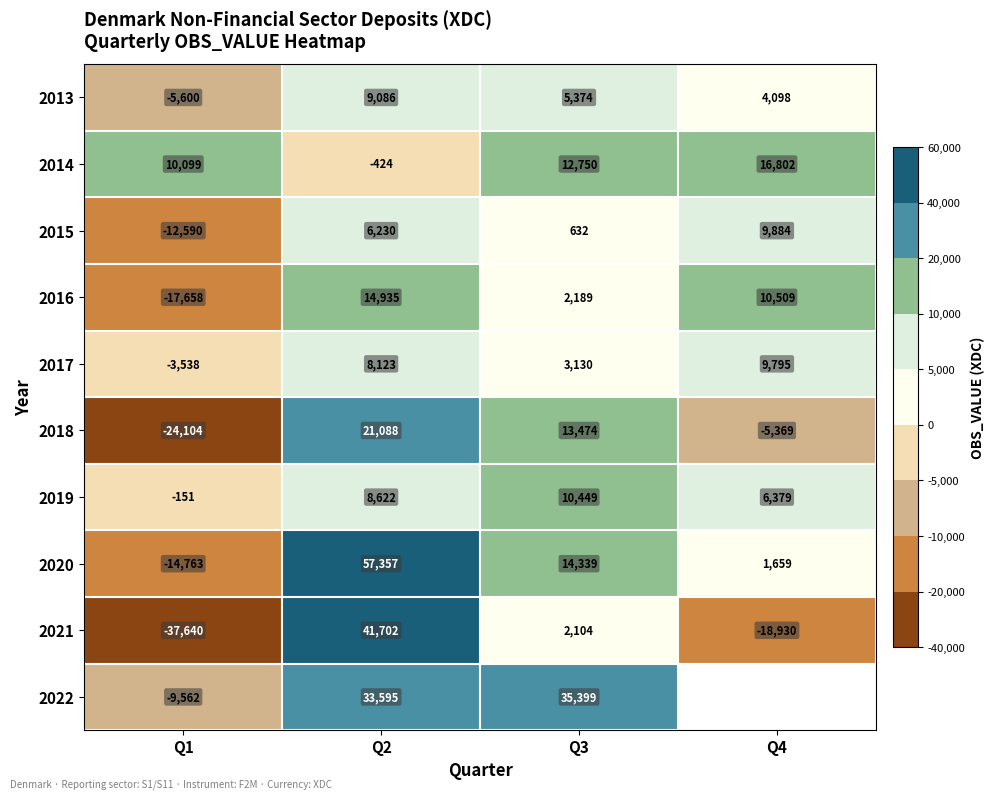

At which label does 2017 reach its minimum?

Q1